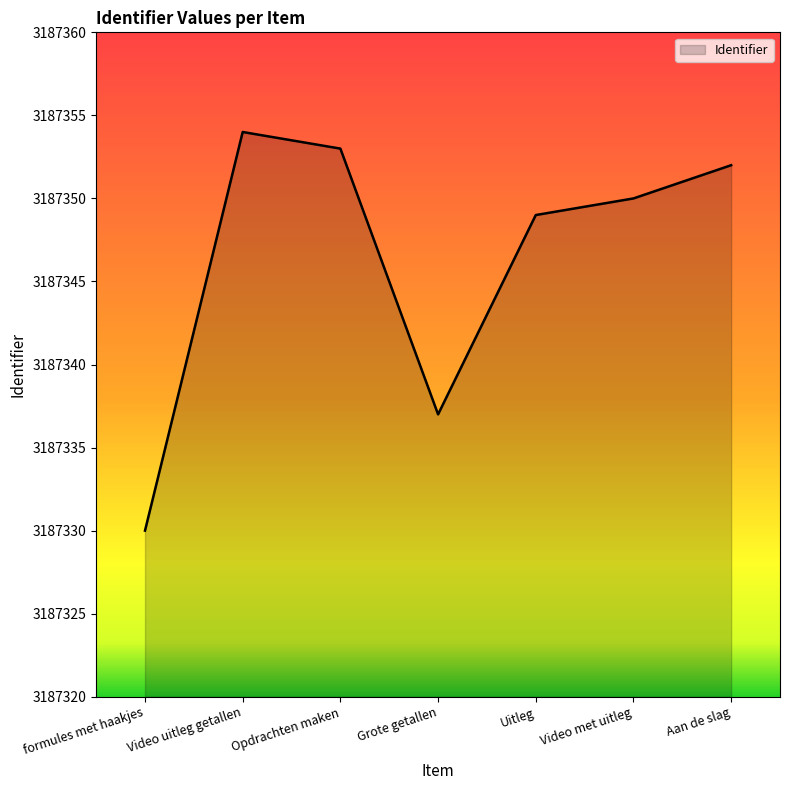

Reading left to right, what are all the values shown in this chart?

3187330	3187354	3187353	3187337	3187349	3187350	3187352